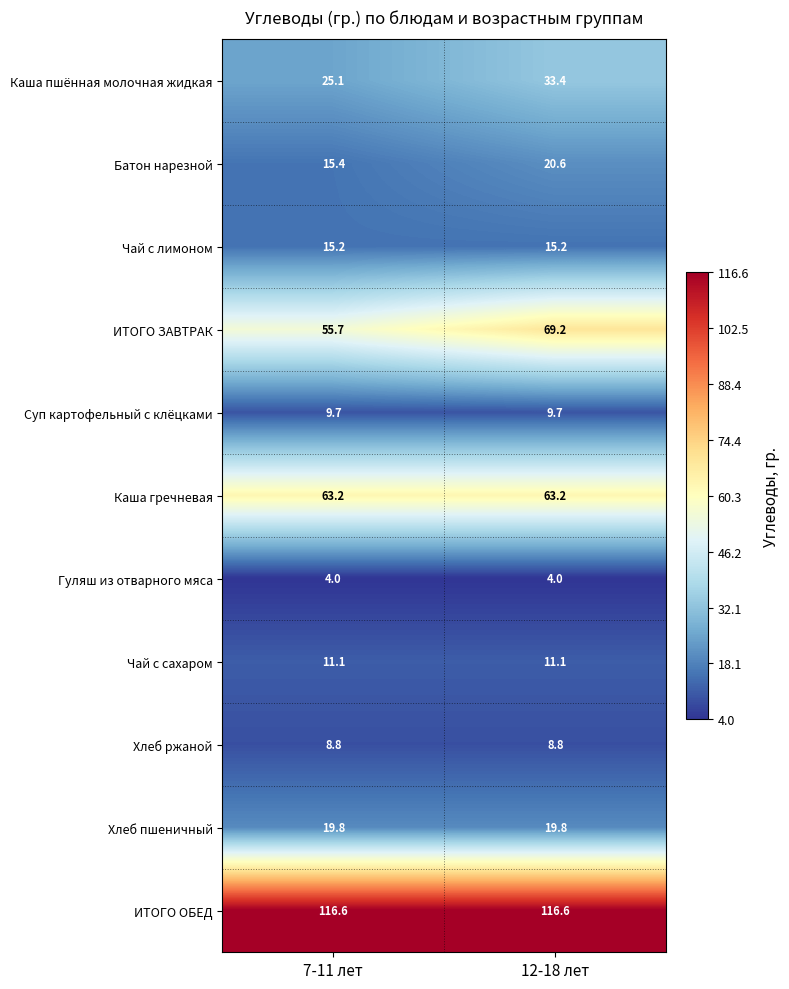

What is the sum of the Батон нарезной values at 7-11 лет and 12-18 лет?

36.0